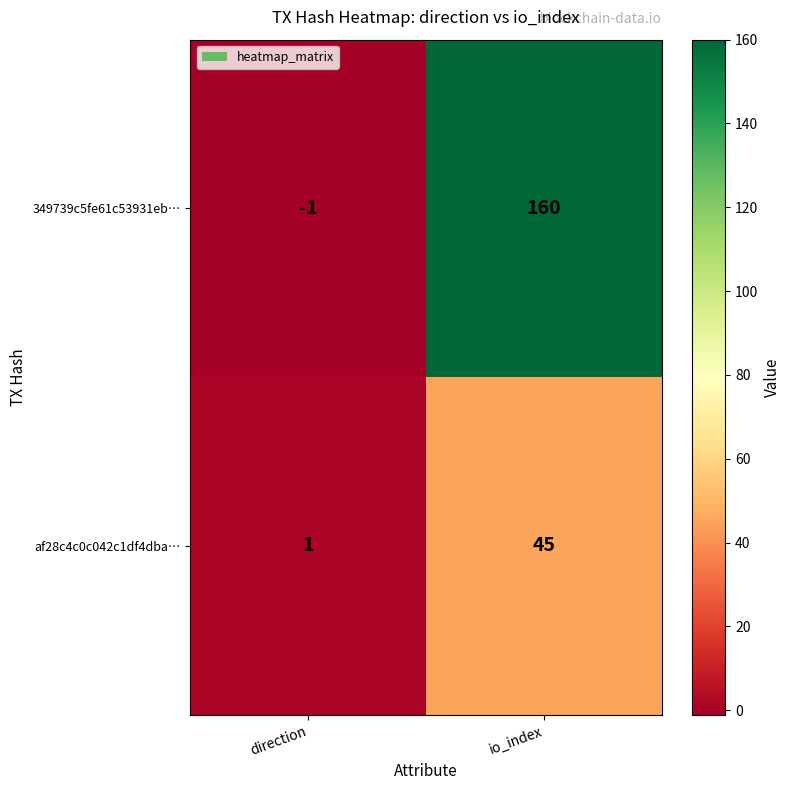

Between direction and io_index, which series saw the biggest shift?

349739c5fe61c53931eb…